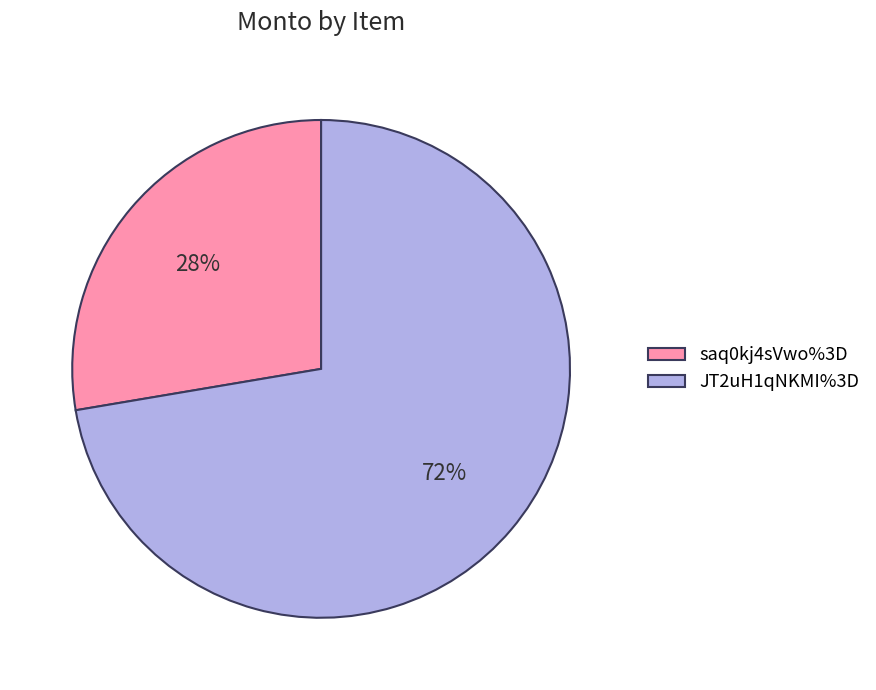

What is the ratio of the value at saq0kj4sVwo%3D to the value at JT2uH1qNKMI%3D?

0.4